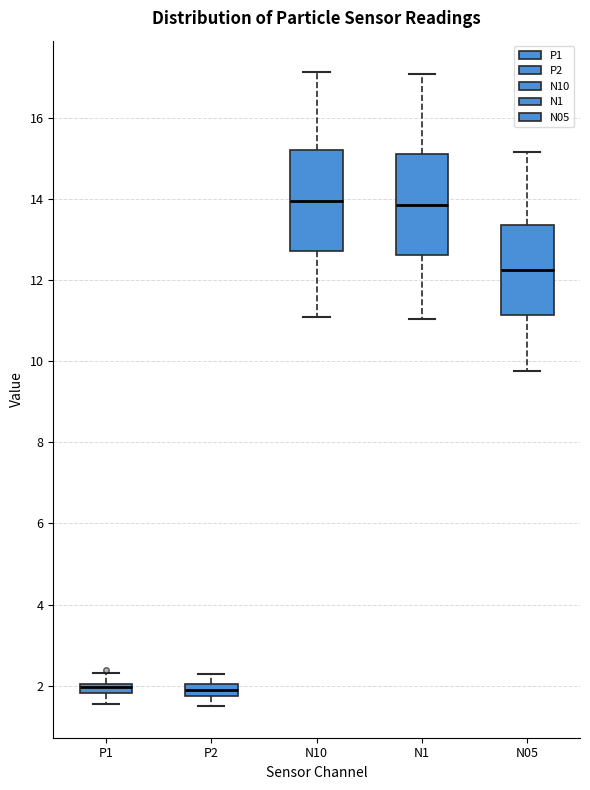

Where does the lower whisker of the box for P1 end on the y-axis? The values are not printed on the chart, so give them approximately, as read against the axis.

1.6